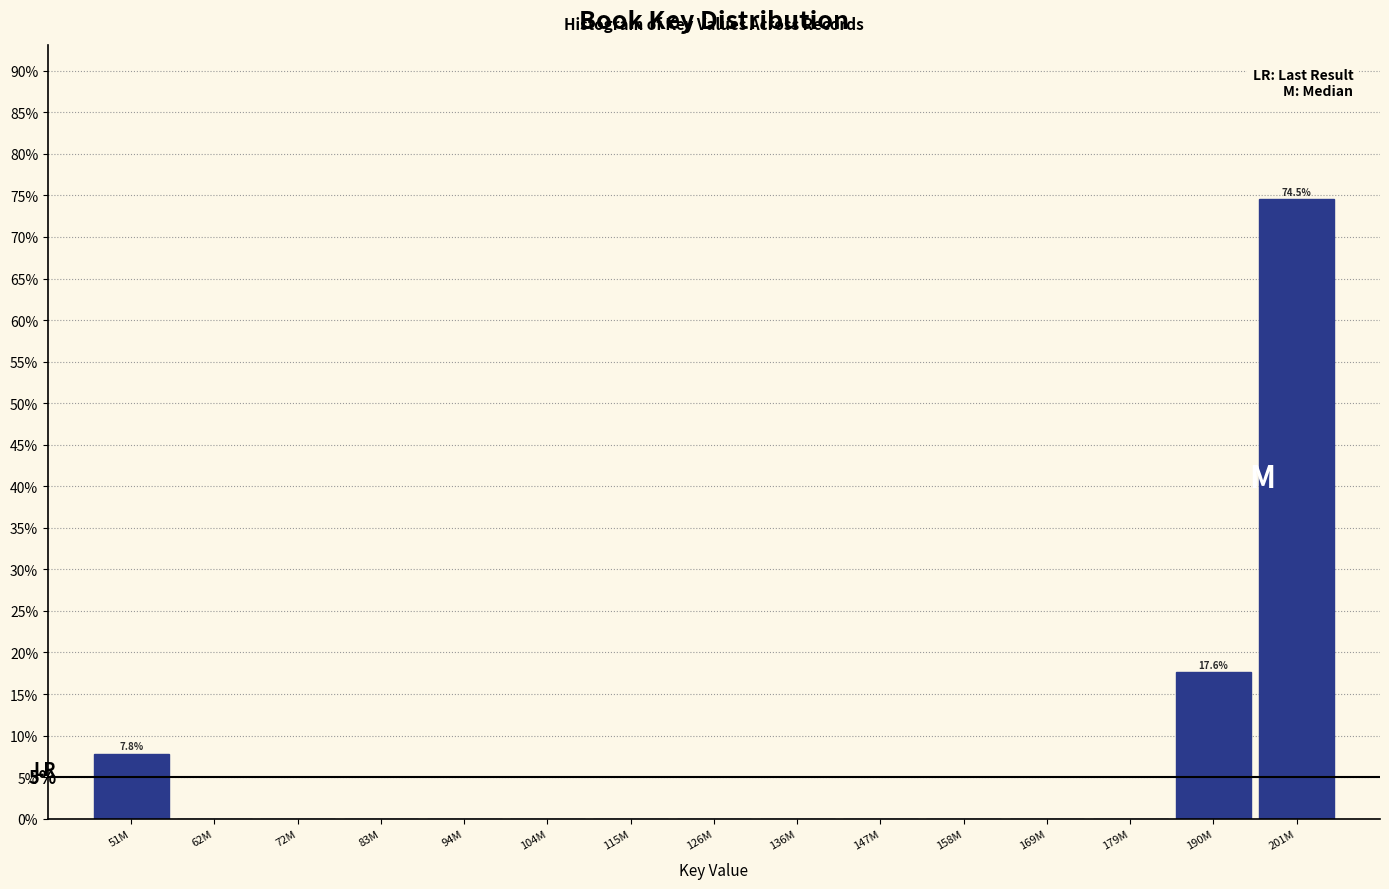

Reading left to right, list all the values displayed in this chart.

51M=7.8	62M=0.0	72M=0.0	83M=0.0	94M=0.0	104M=0.0	115M=0.0	126M=0.0	136M=0.0	147M=0.0	158M=0.0	169M=0.0	179M=0.0	190M=17.6	201M=74.5